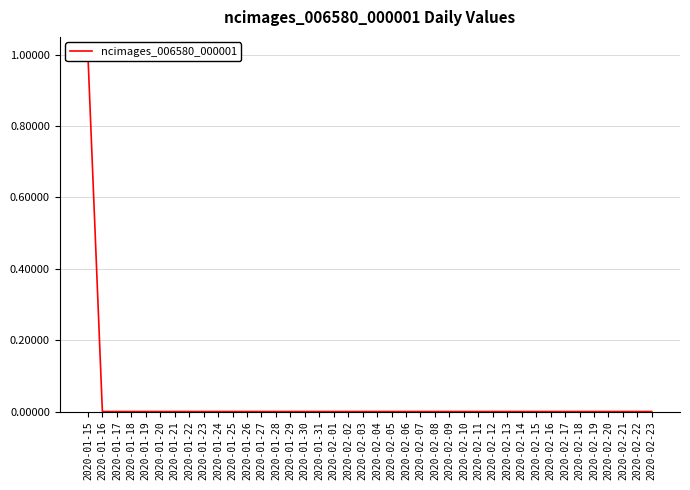

Is it true that the value at 2020-01-15 is 1?

True